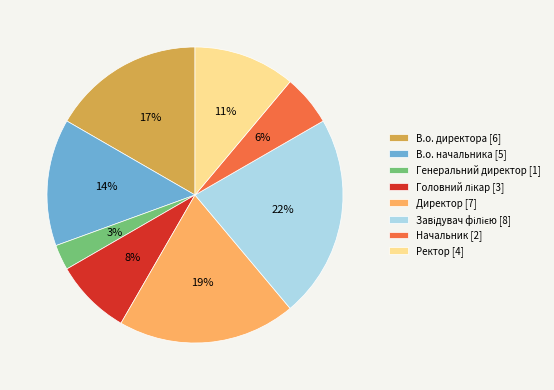

Is it true that Генеральний директор [1] is 3% of the pie?

True